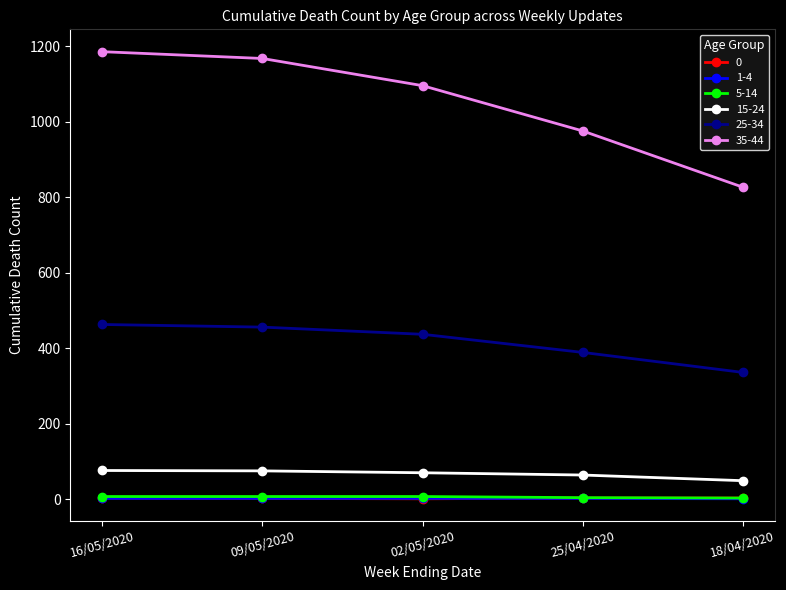

Which series has the widest spread of values?

35-44